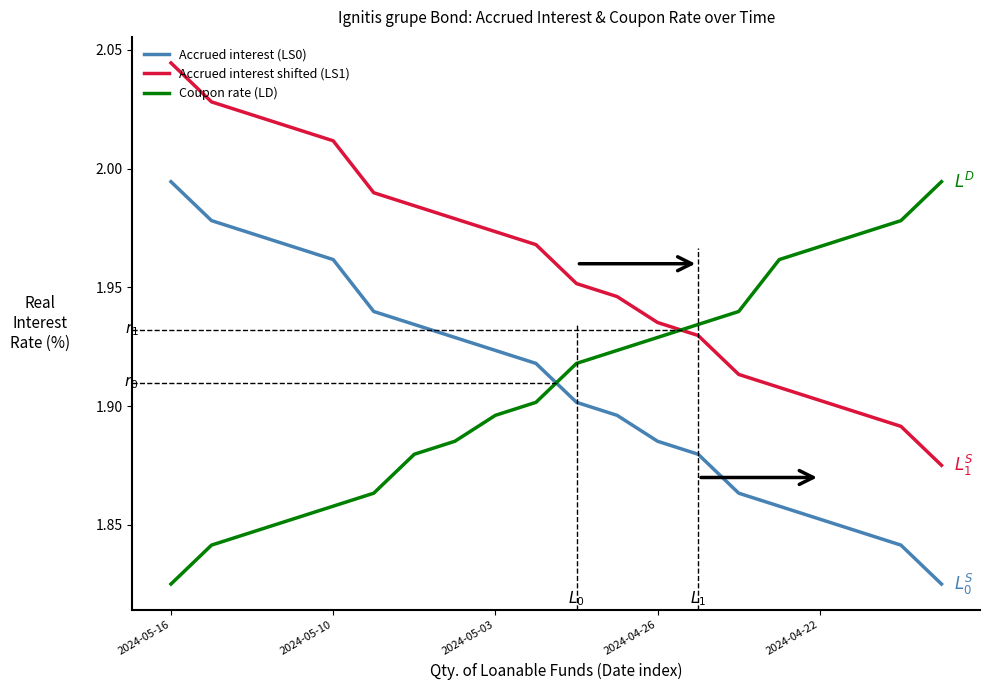

Which series has the largest total across all categories?

Accrued interest shifted (LS1)